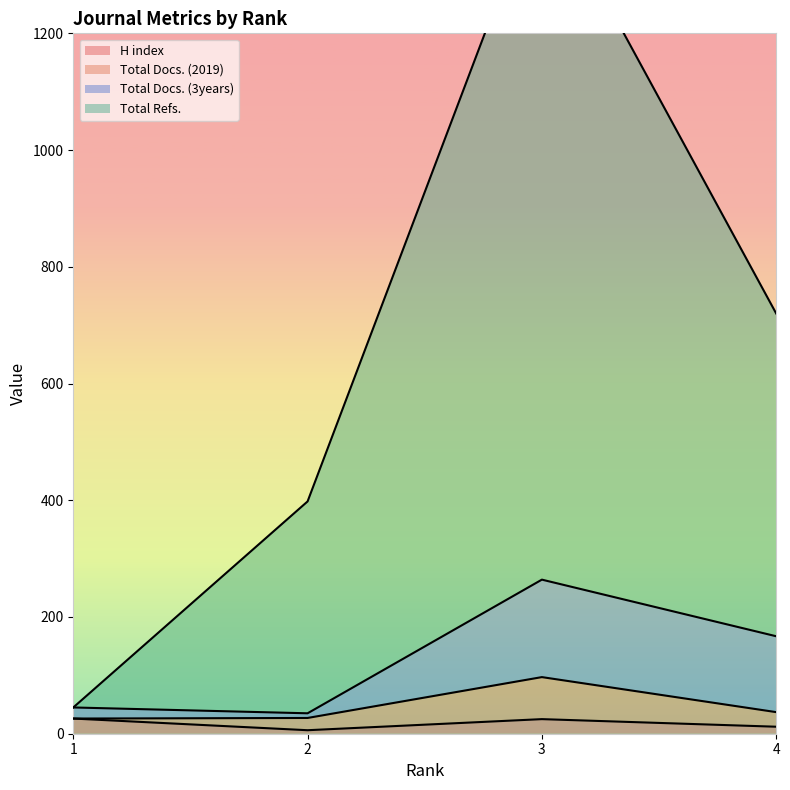

What is the difference between the maximum and minimum values in the H index series?

20